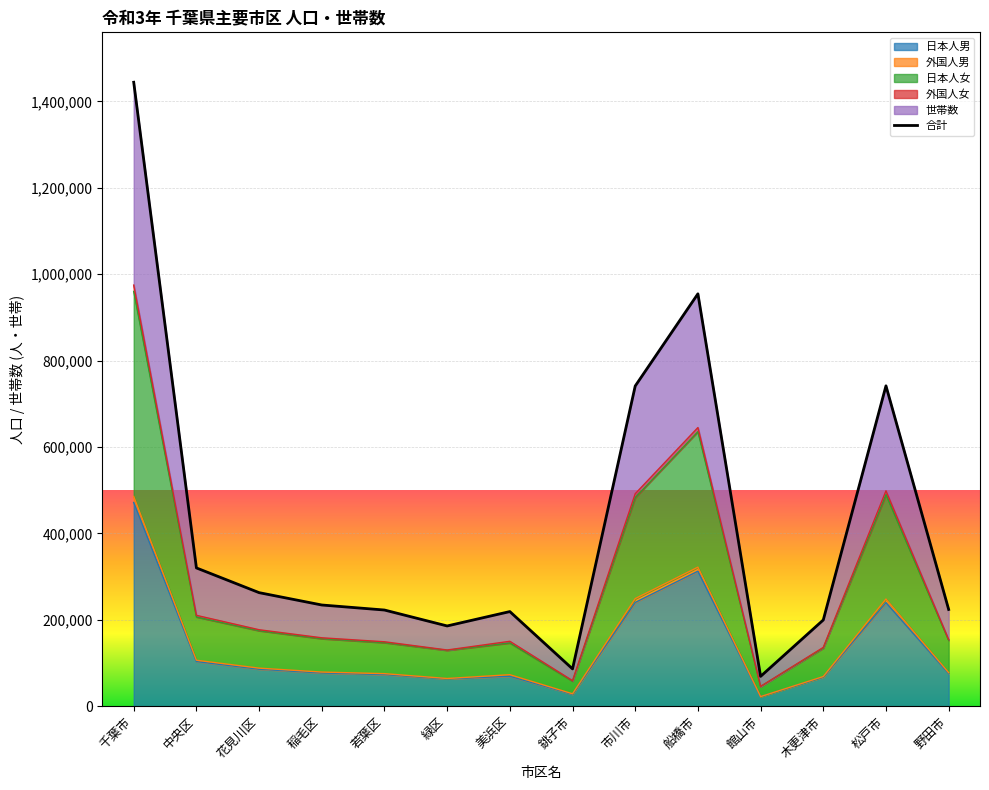

What is the ratio of the value at 中央区 to the value at 若葉区?

1.4